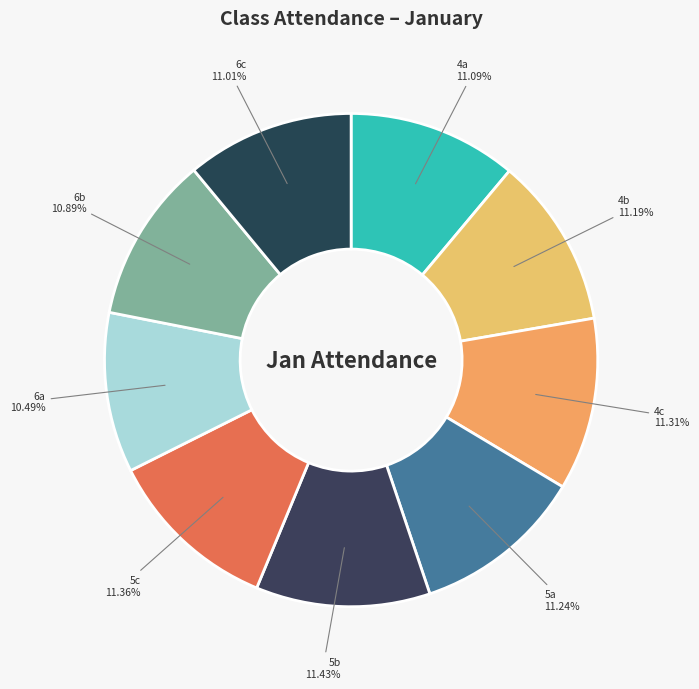

Is there any slice that represents more than half of the pie?

No